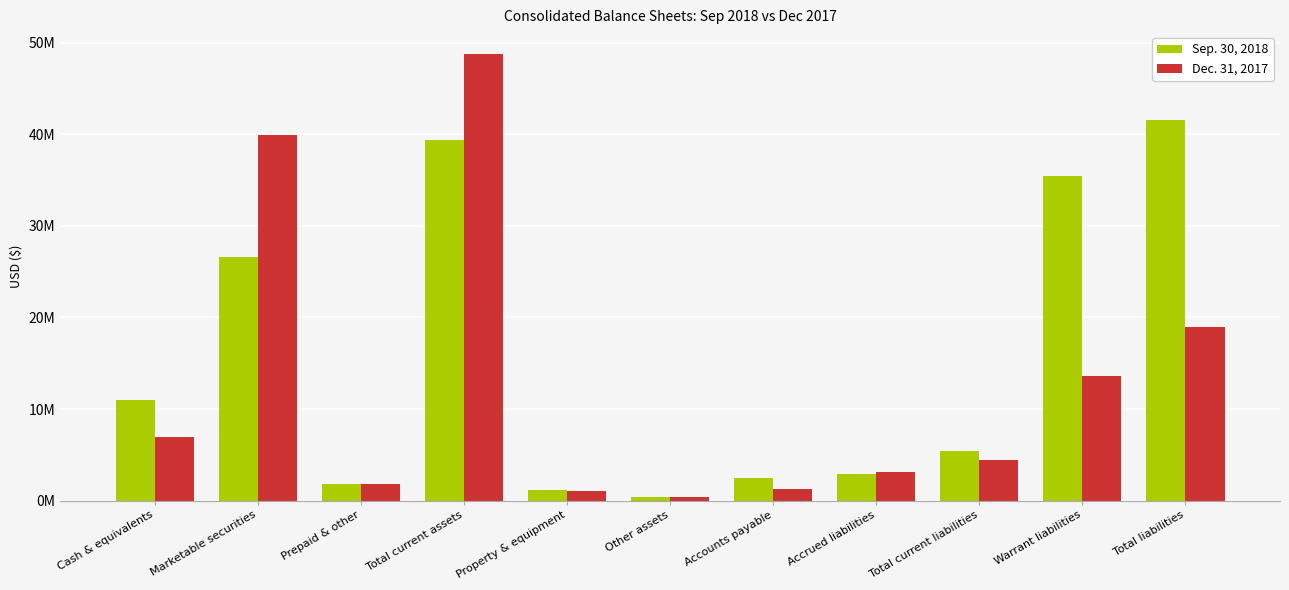

What are all the series names shown in the legend?

Sep. 30, 2018, Dec. 31, 2017